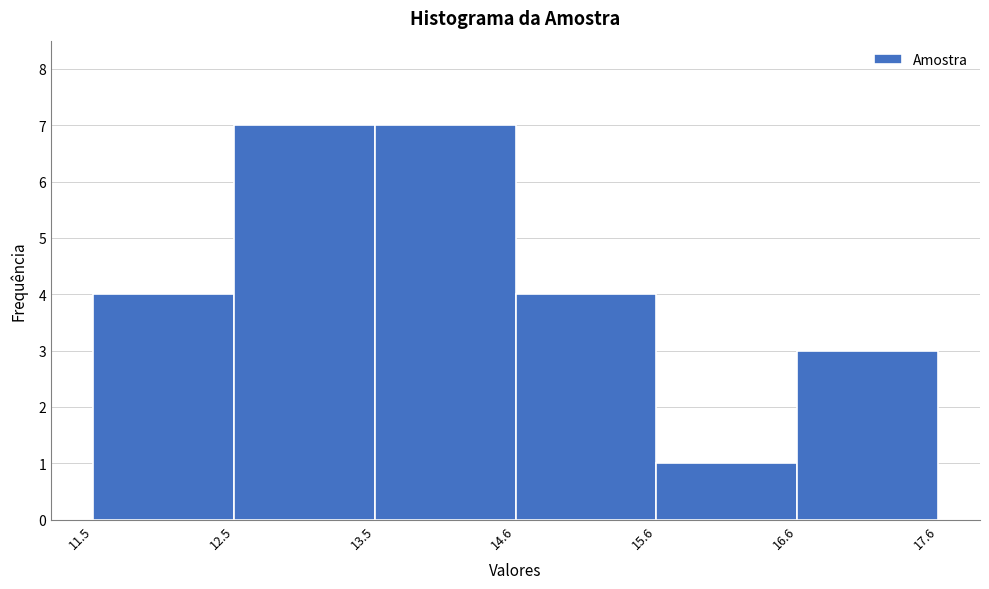

Reading left to right, transcribe this chart: for each bar, give the range it covers on the x-axis and its height. The values are not printed on the chart, so give them approximately, as read against the axis.

11.5 to 12.5: 4
12.5 to 13.5: 7
13.5 to 14.6: 7
14.6 to 15.6: 4
15.6 to 16.6: 1
16.6 to 17.6: 3